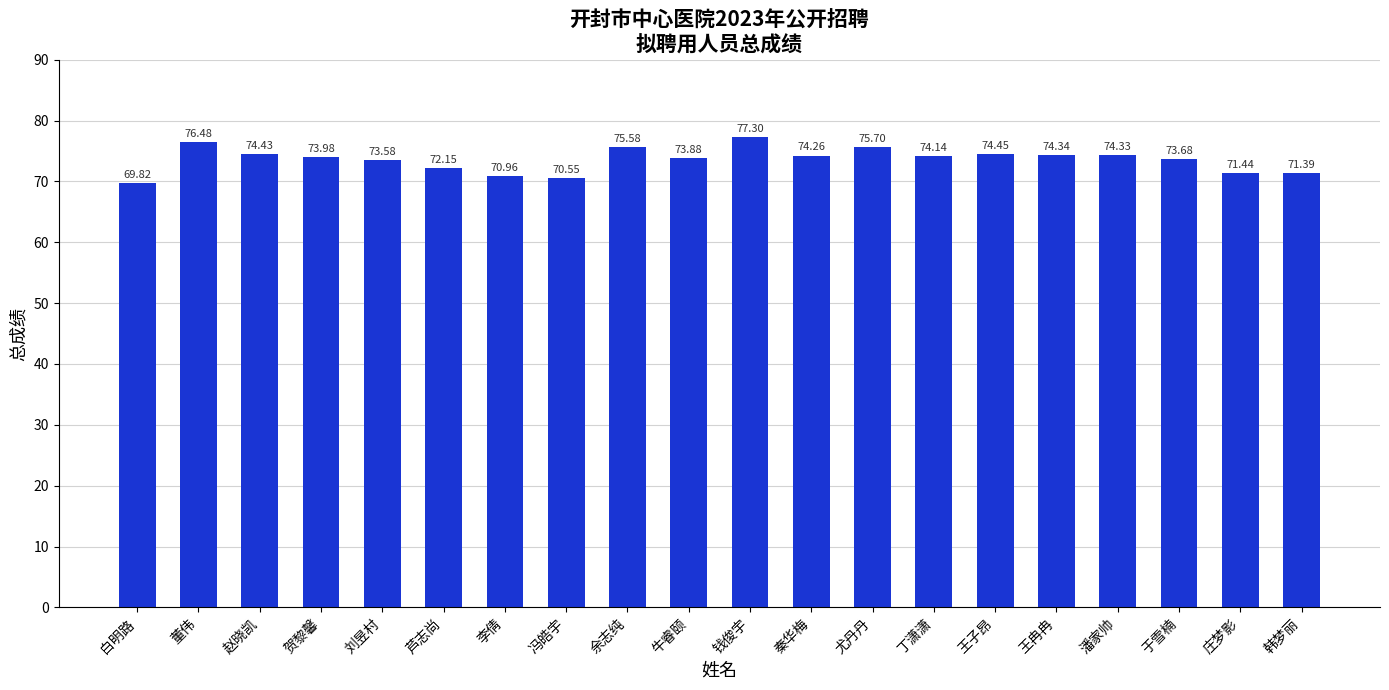

List the labels in order of value, smallest first.

白明路, 冯皓宇, 李倩, 韩梦丽, 庄梦影, 芦志尚, 刘昱村, 于雪楠, 牛睿颐, 贺黎馨, 丁潇潇, 秦华梅, 潘家帅, 王冉冉, 赵晓凯, 王子昂, 余志纯, 尤丹丹, 董伟, 钱俊宇